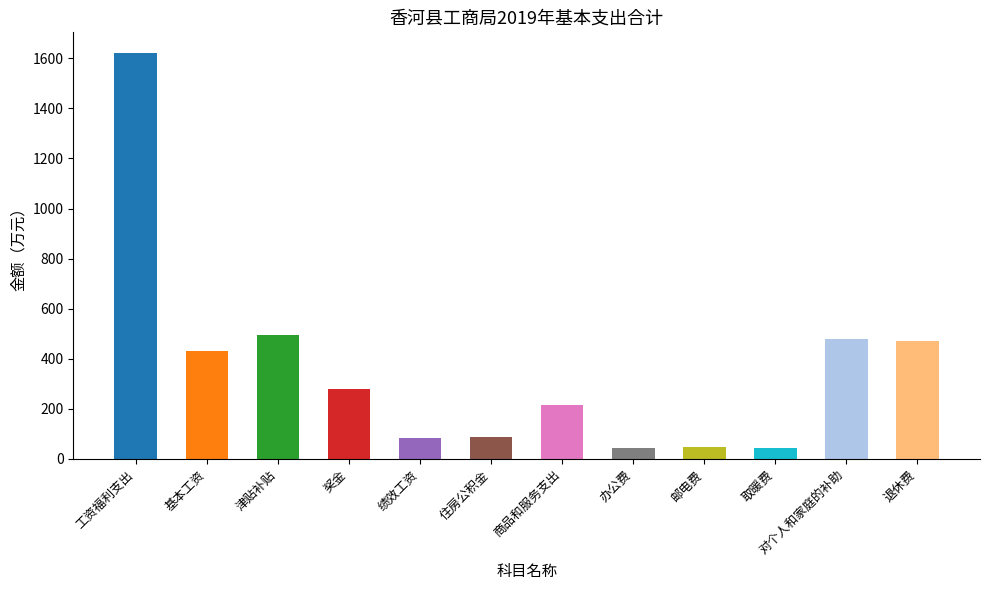

Does the chart contain stacked bars?

No